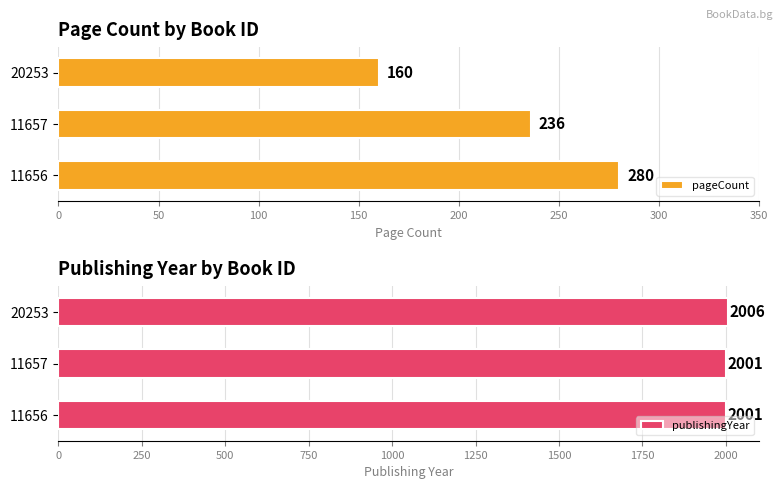

How many values in the pageCount series exceed 236?

1